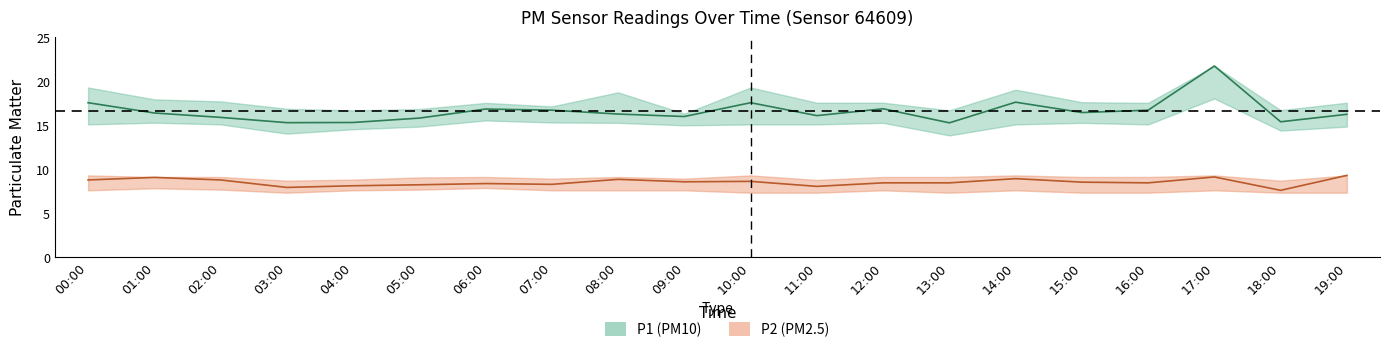

At which category is the sum across all series the highest?

17:00